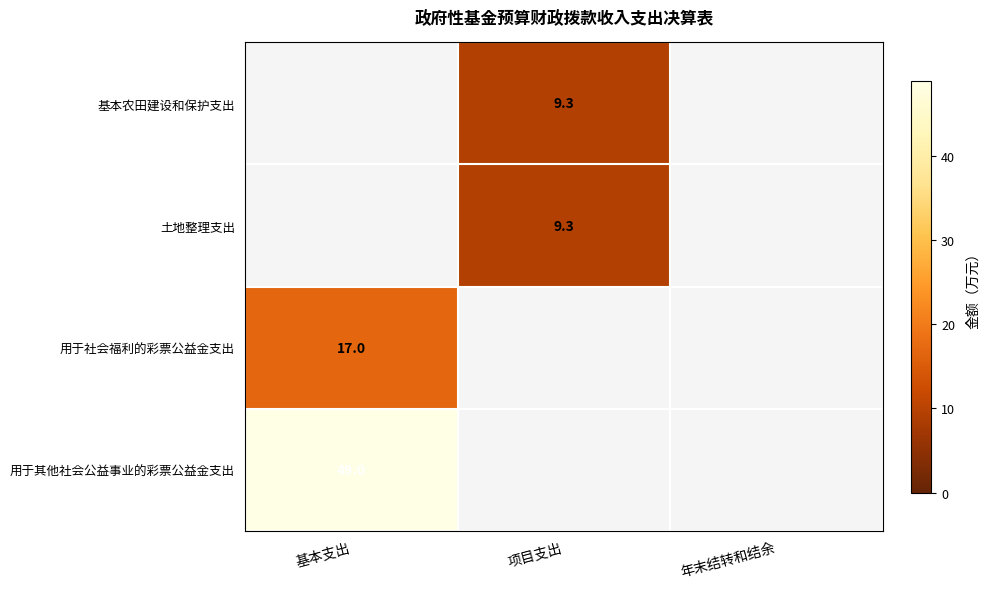

At which category does the chart reach its minimum across all series?

项目支出